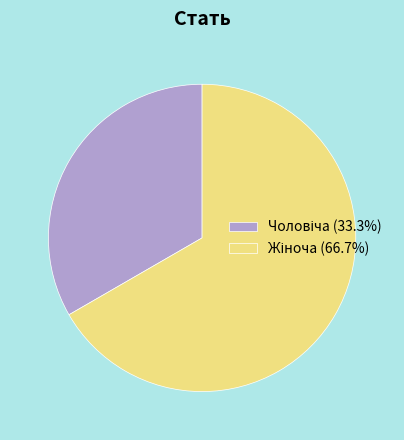

Is there any slice that represents more than half of the pie?

Yes